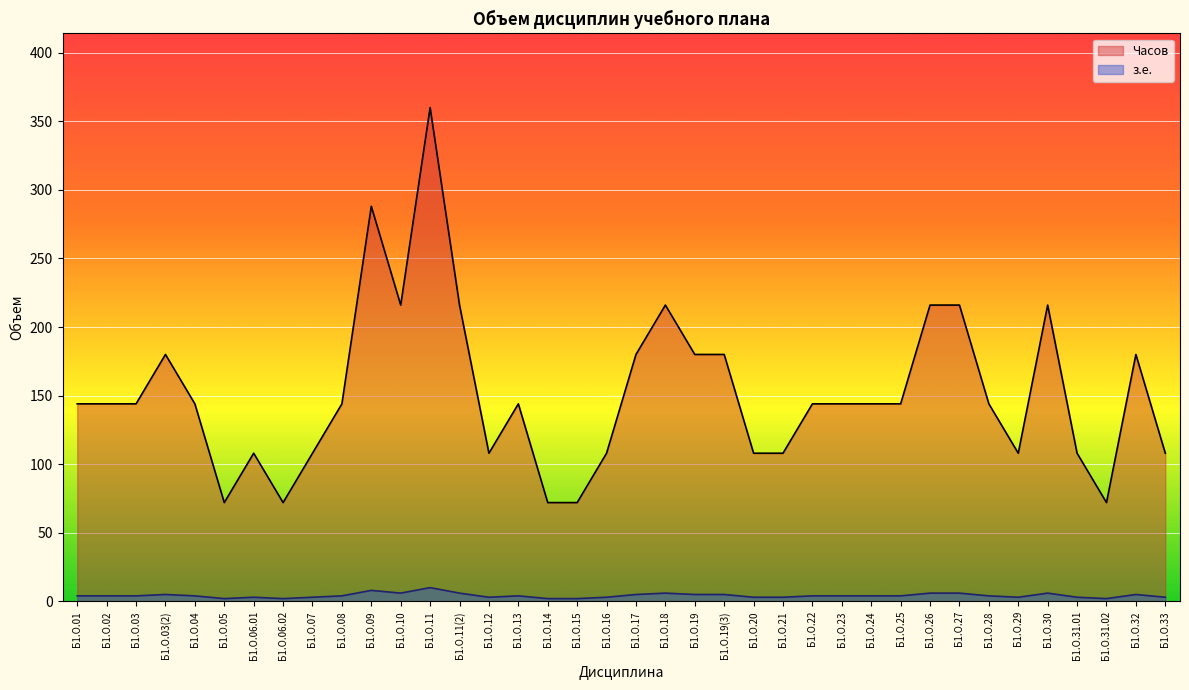

What is the value of the Часов point at the 21st from the left?

216